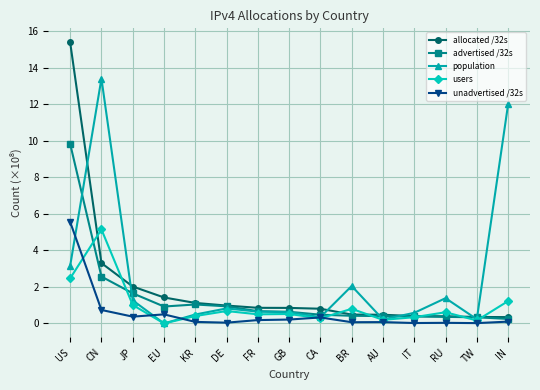

Rank the series at CN from lowest to highest value.

unadvertised /32s, advertised /32s, allocated /32s, users, population